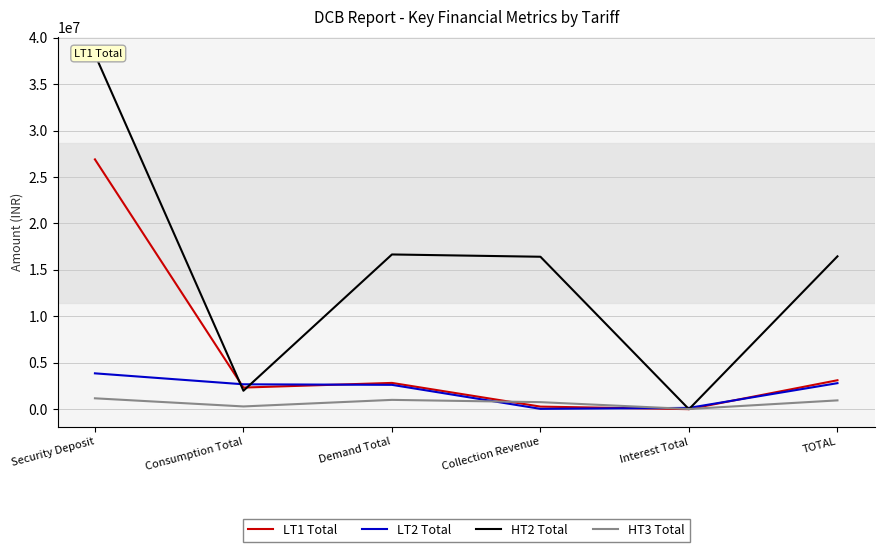

Which has a higher value, Demand Total or Collection Revenue?

Demand Total